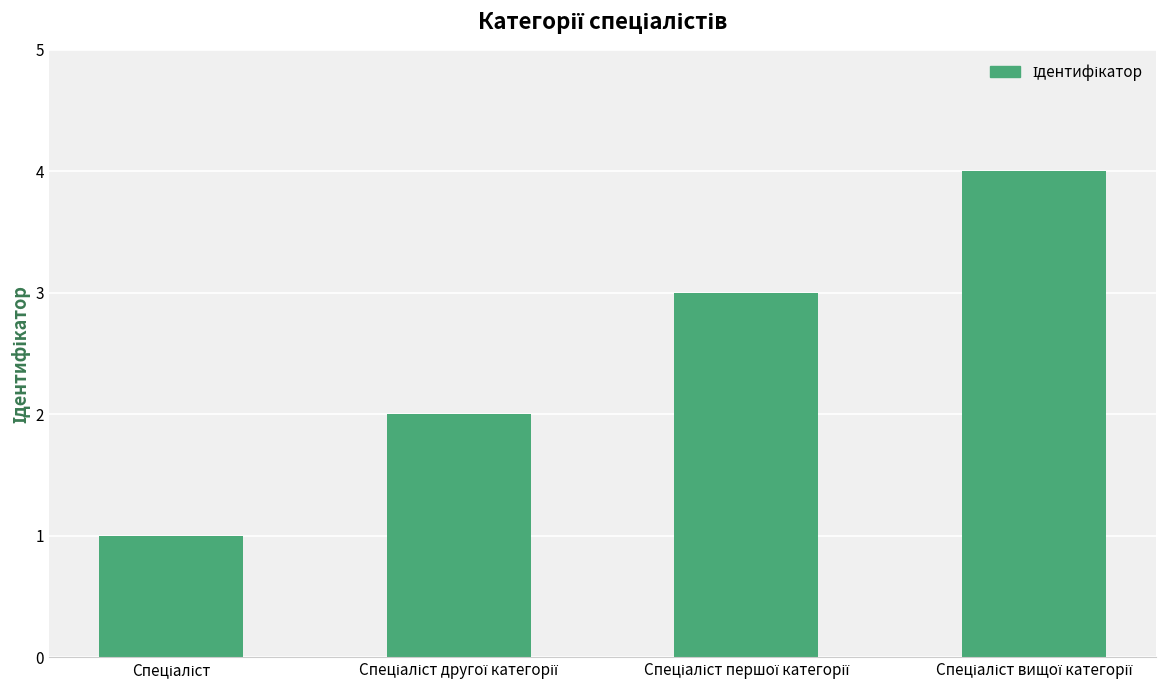

What is the difference between the maximum and minimum values?

3